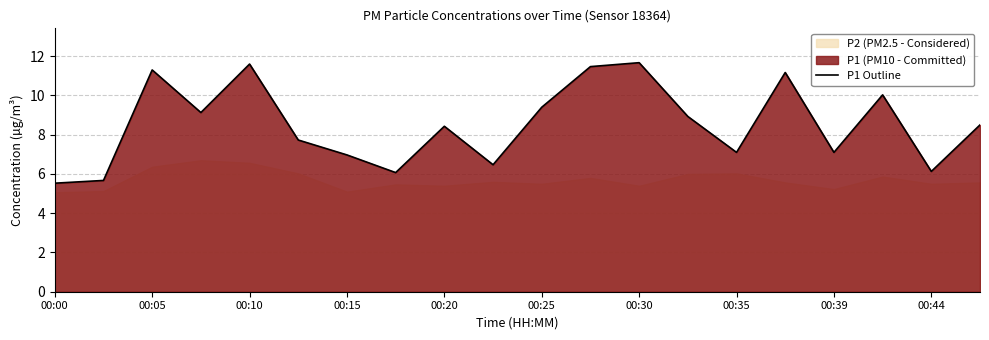

Where does the P1 Outline series first go above 8?

00:05